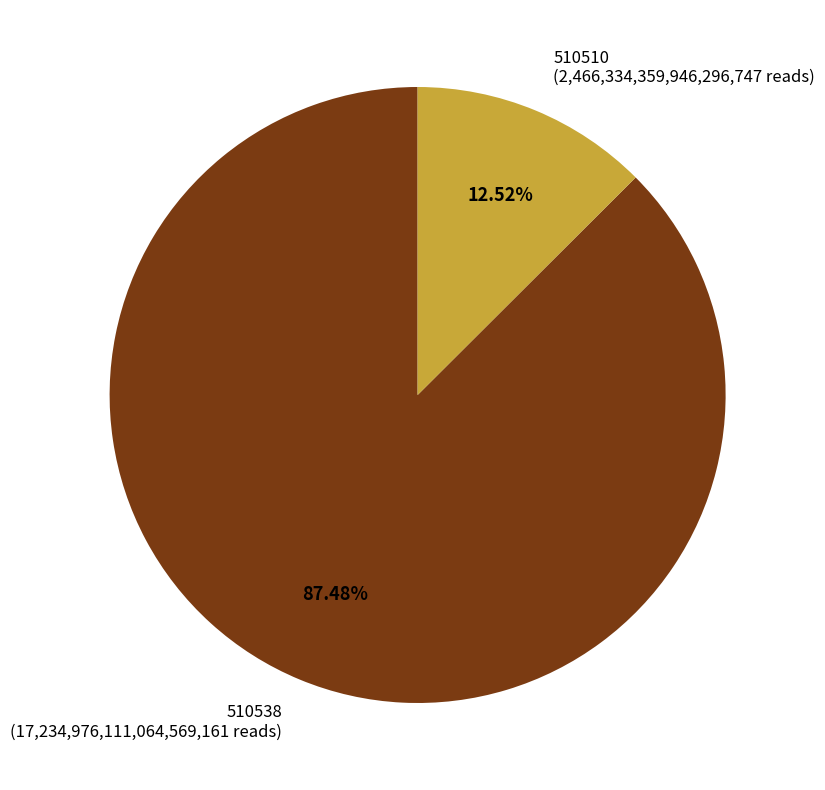

Does 510538 represent more than half of the total?

Yes